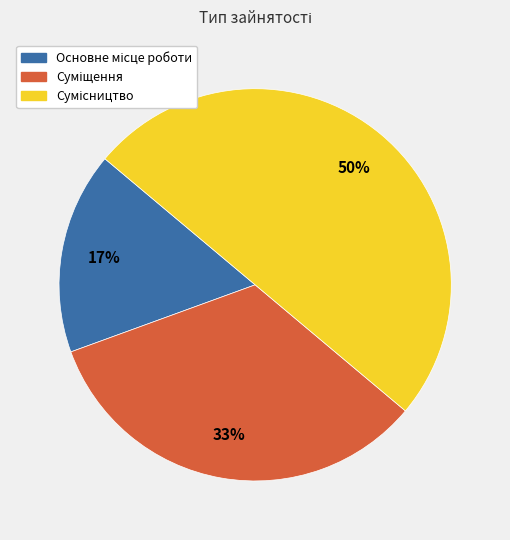

Count the number of slices in the pie.

3